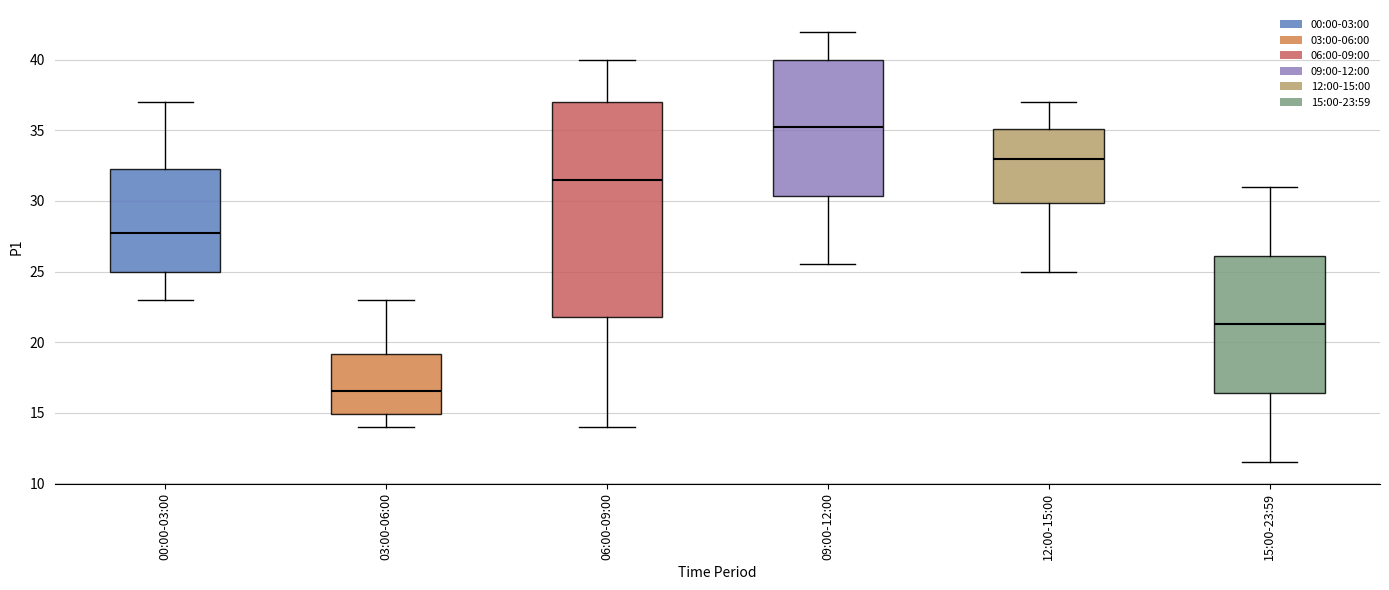

Reading left to right, read every box against the y-axis: the position of its median line, the range the box covers, and the ends of its whiskers. The values are not printed on the chart, so give them approximately, as read against the axis.

00:00-03:00: median 28.0, box 25.0 to 32.5, whiskers 23.0 to 37.0
03:00-06:00: median 16.5, box 15.0 to 19.0, whiskers 14.0 to 23.0
06:00-09:00: median 31.5, box 22.0 to 37.0, whiskers 14.0 to 40.0
09:00-12:00: median 35.5, box 30.5 to 40.0, whiskers 25.5 to 42.0
12:00-15:00: median 33.0, box 30.0 to 35.0, whiskers 25.0 to 37.0
15:00-23:59: median 21.5, box 16.5 to 26.0, whiskers 11.5 to 31.0